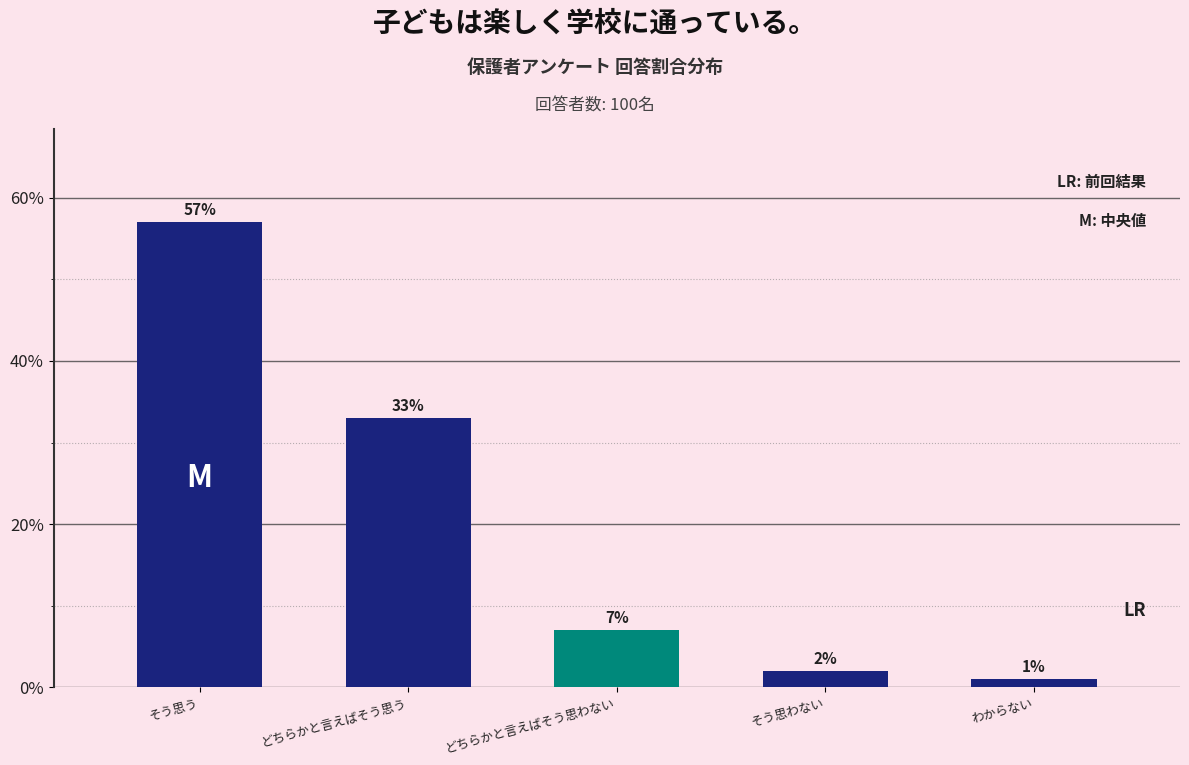

Reading left to right, transcribe all the data shown in this chart.

57.0	33.0	7.0	2.0	1.0